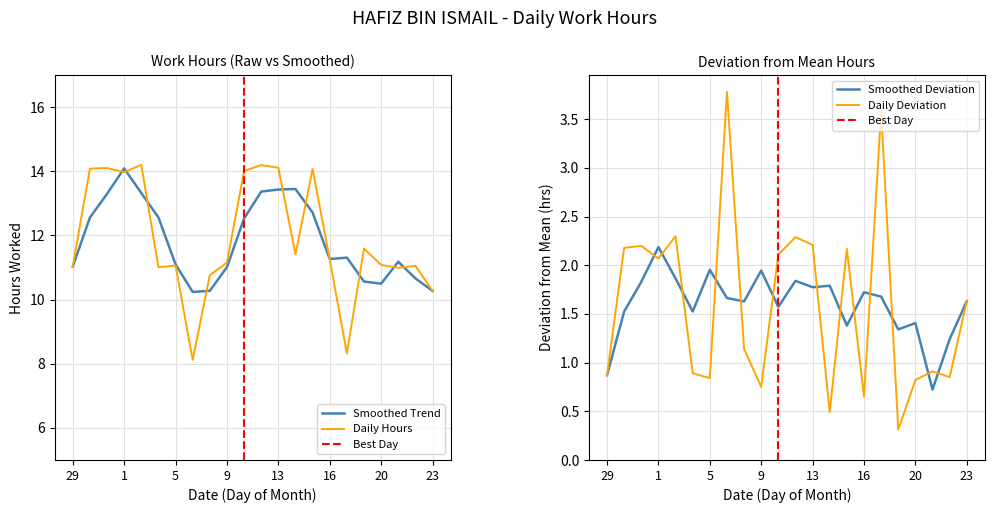

How many interior local valleys (lower than both neighbors) does the data have?

6